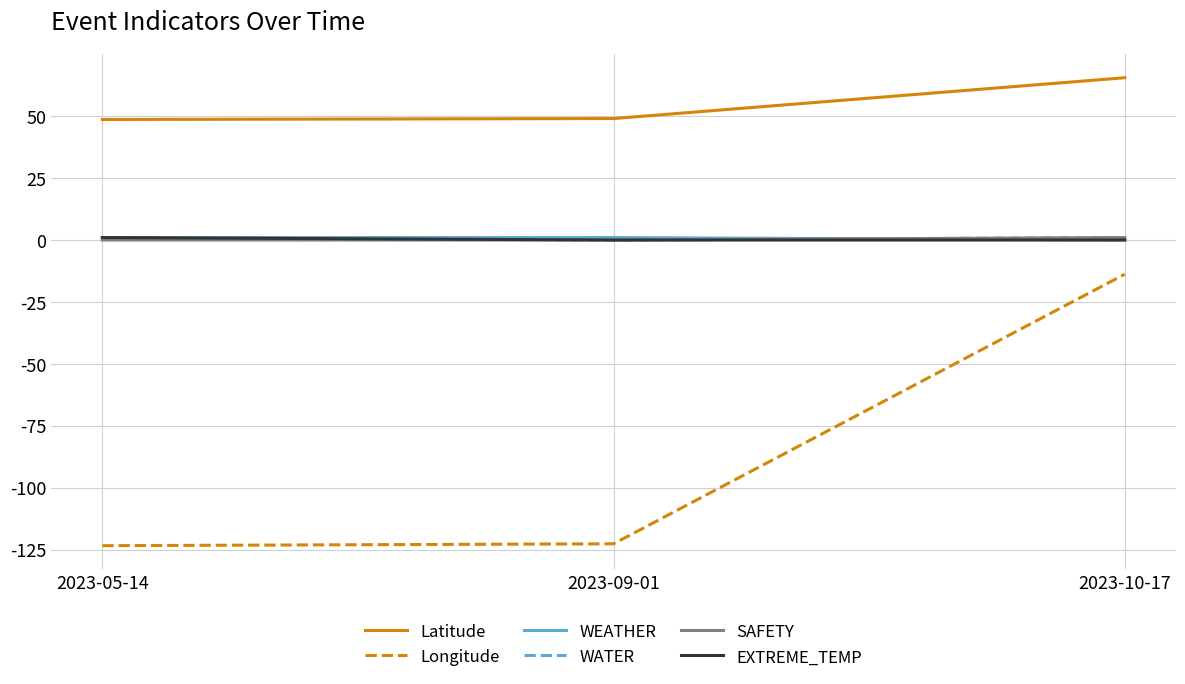

What position from the left is 2023-10-17?

3